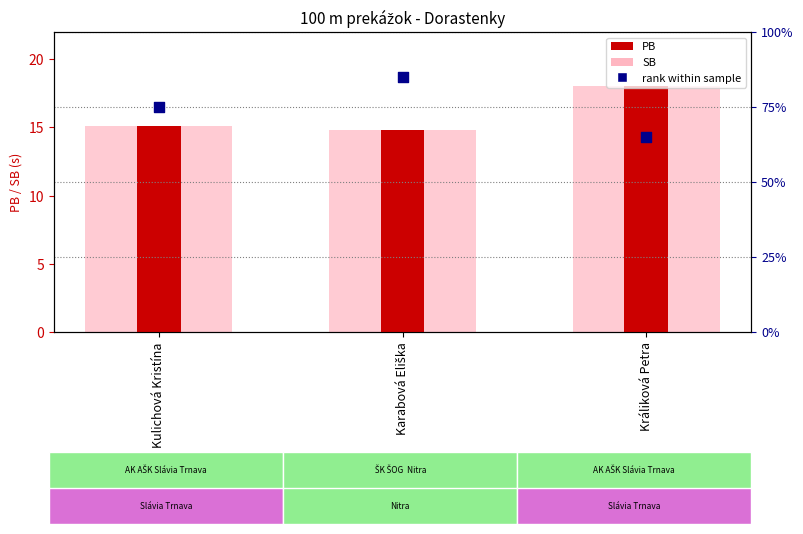

Is the value of SB at Karabová Eliška greater than the value of rank within sample at Kulichová Kristína?

No